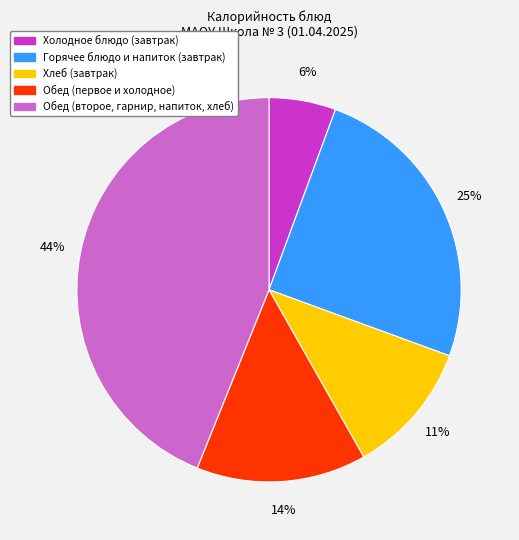

To the nearest percent, what portion does Горячее блюдо и напиток (завтрак) represent?

25%